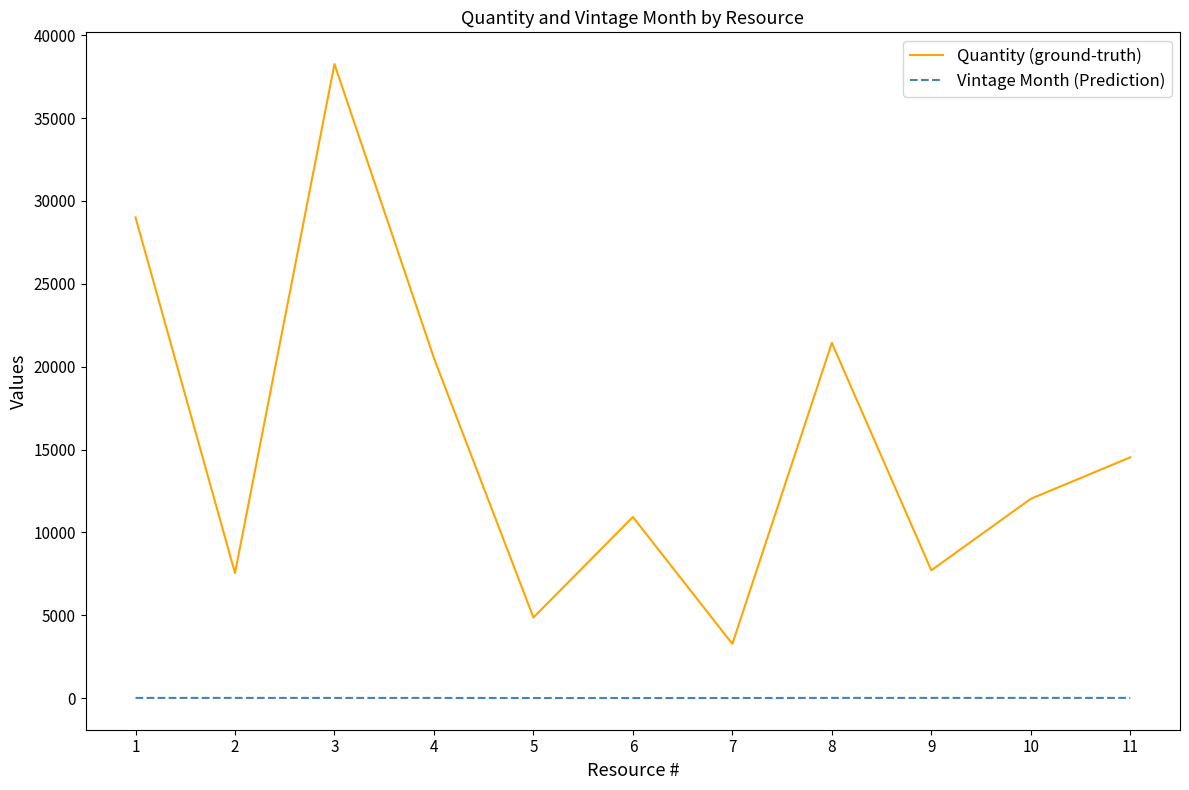

Where is Quantity (ground-truth) nearest to the value 20767?

4